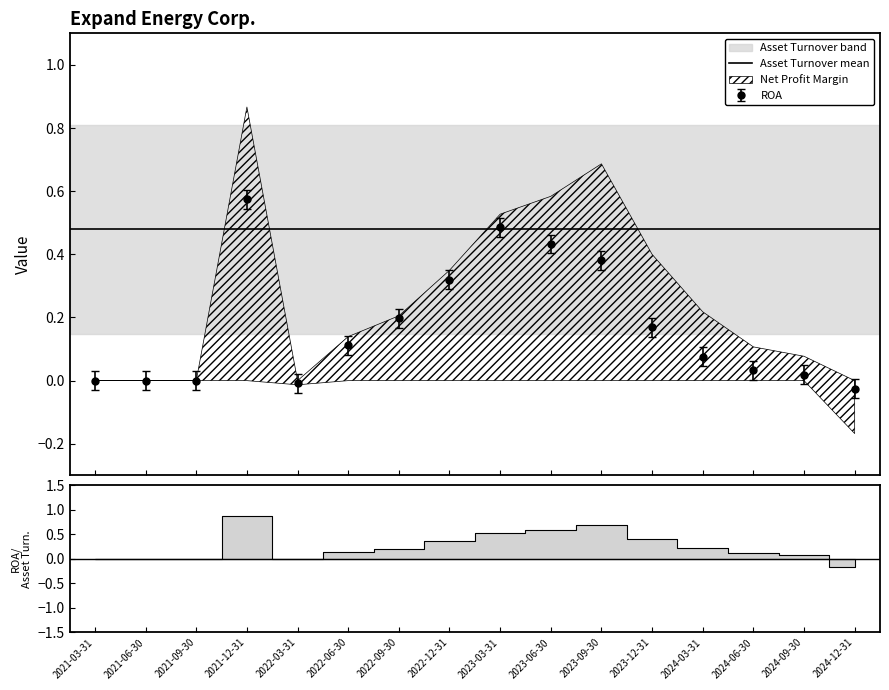

What is the label of the 5th point from the left?

2022-03-31